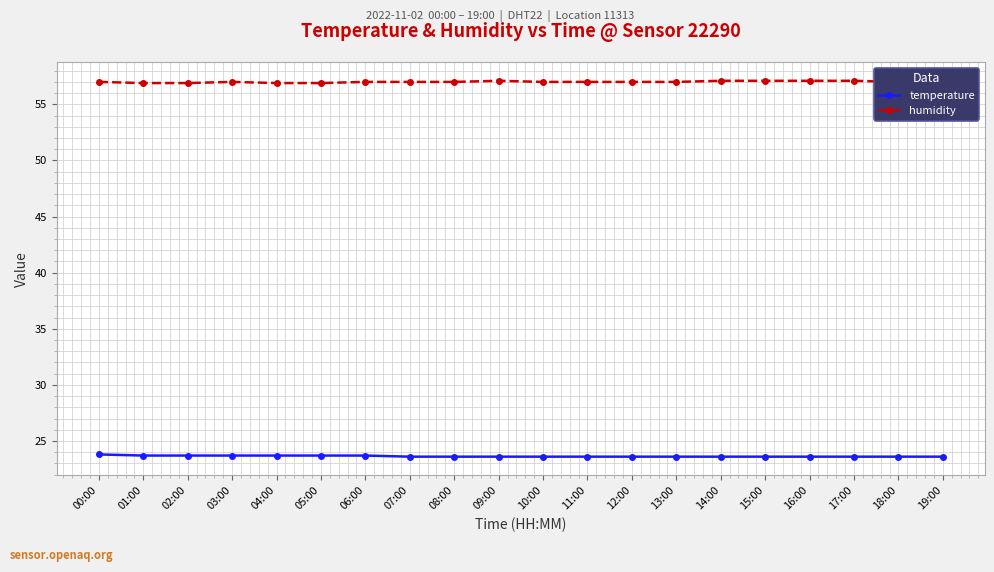

What is the difference between the highest and lowest values at 01:00?

33.2